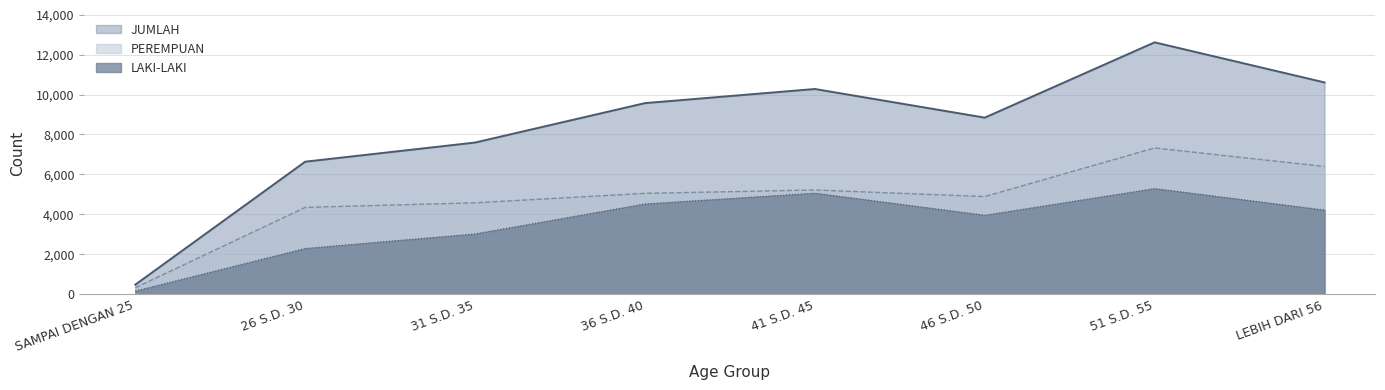

What is the average value of the LAKI-LAKI series?

3564